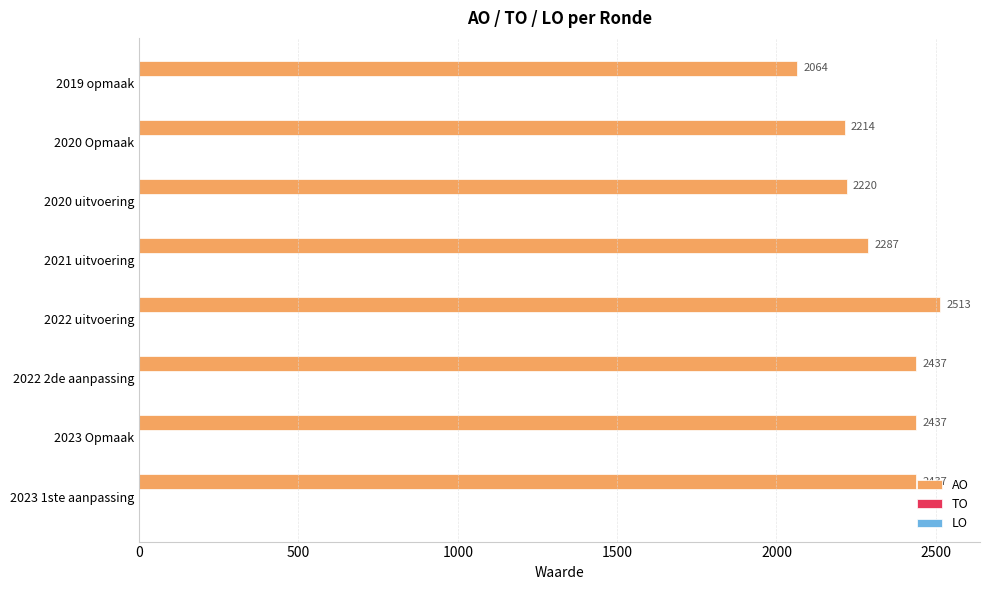

What is the difference between the second highest and minimum values?

373